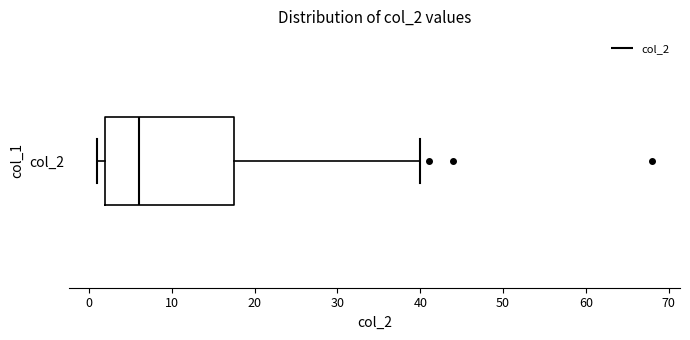

Read this box plot against the x-axis: the position of the median line, the range covered by the box, and the ends of both whiskers. The values are not printed on the chart, so give them approximately, as read against the axis.

median 6, box 2 to 18, whiskers 1 to 40